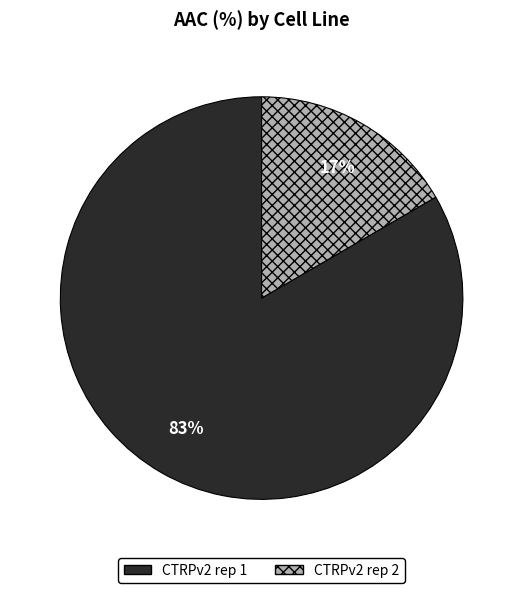

Which slice is the largest?

CTRPv2 rep 1